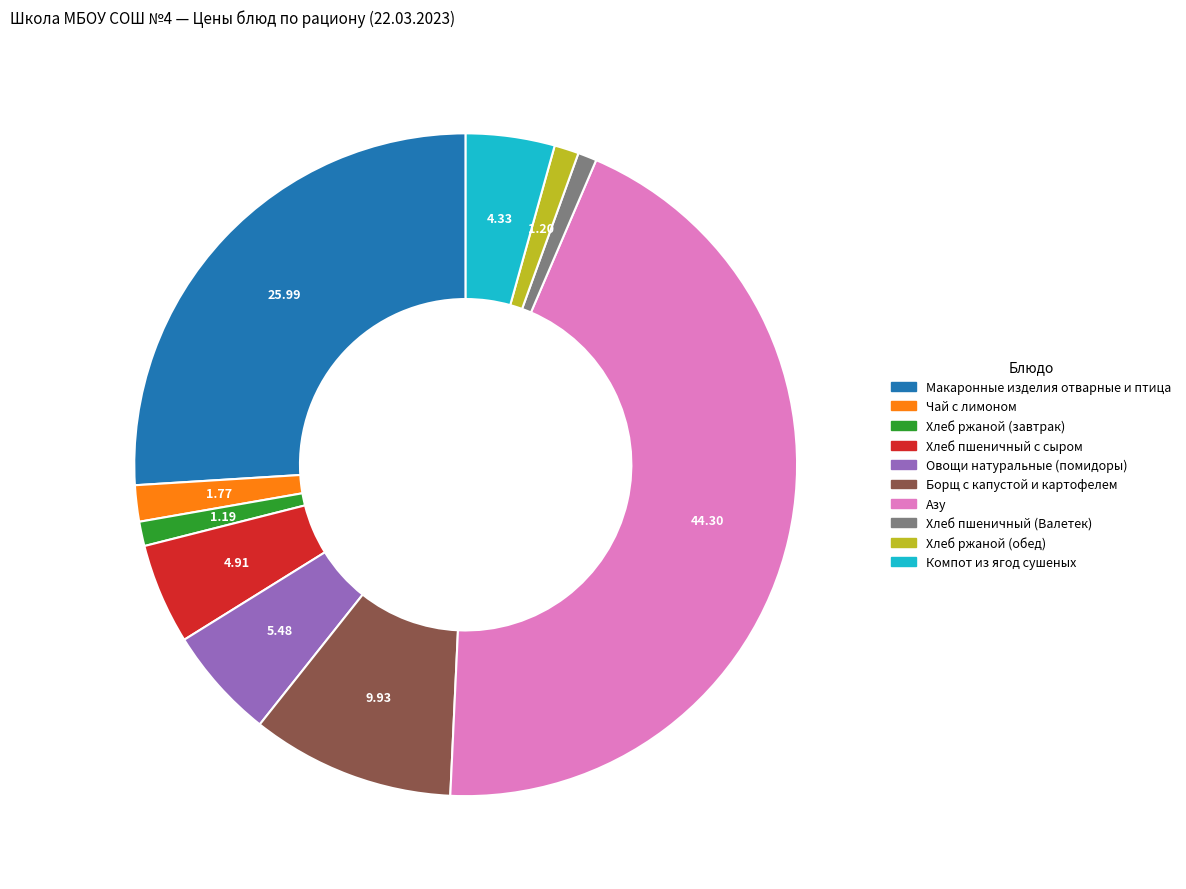

True or false: Борщ с капустой и картофелем accounts for 10% of the total.

True